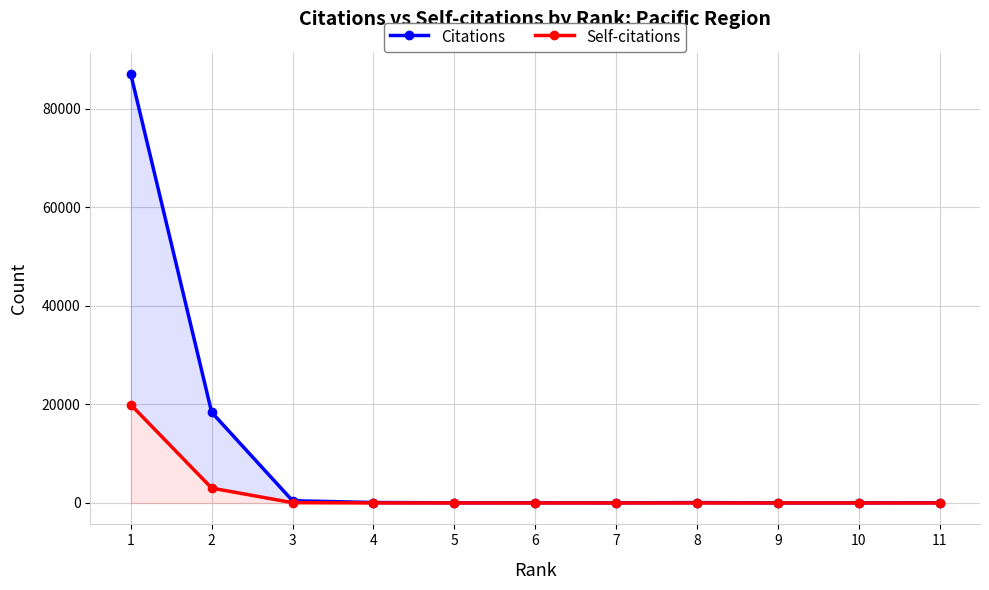

What is the maximum value for Citations?

86957